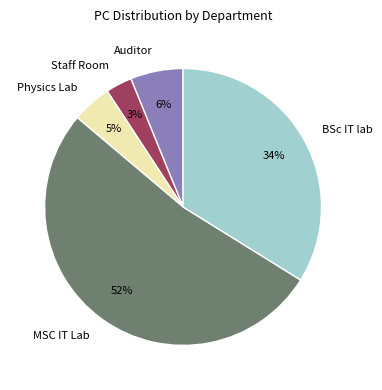

To the nearest percent, what is the combined percentage of Auditor and BSc IT lab?

40%